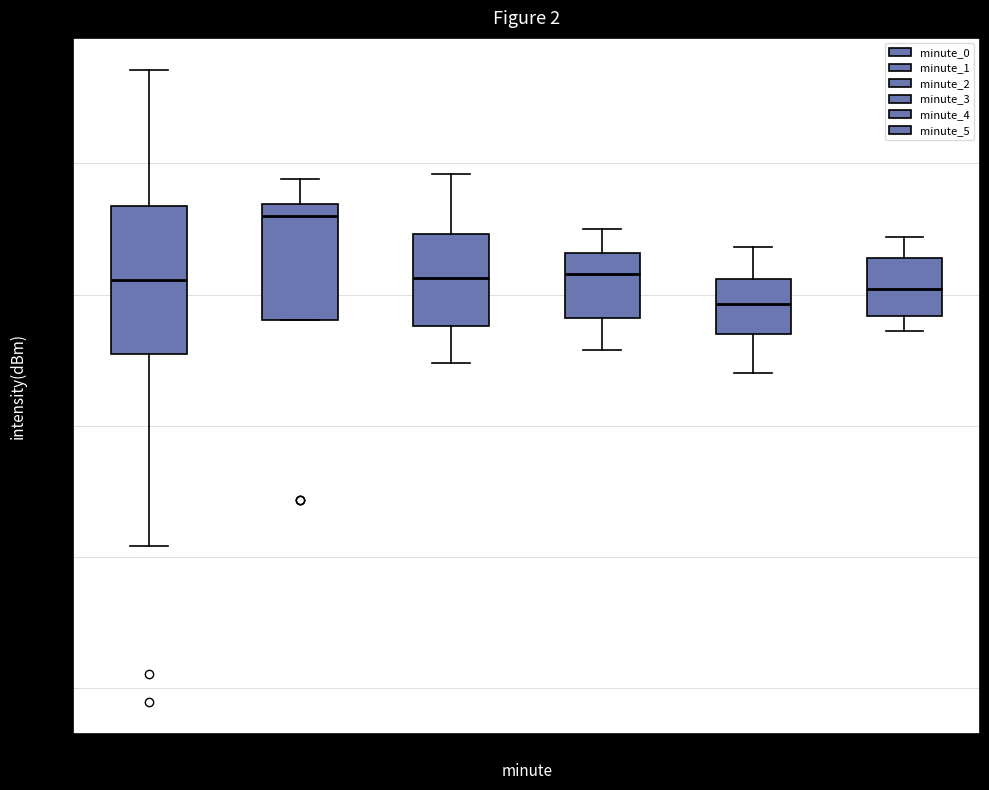

Comparing the boxes themselves (not the whiskers), which one is the tallest?

0